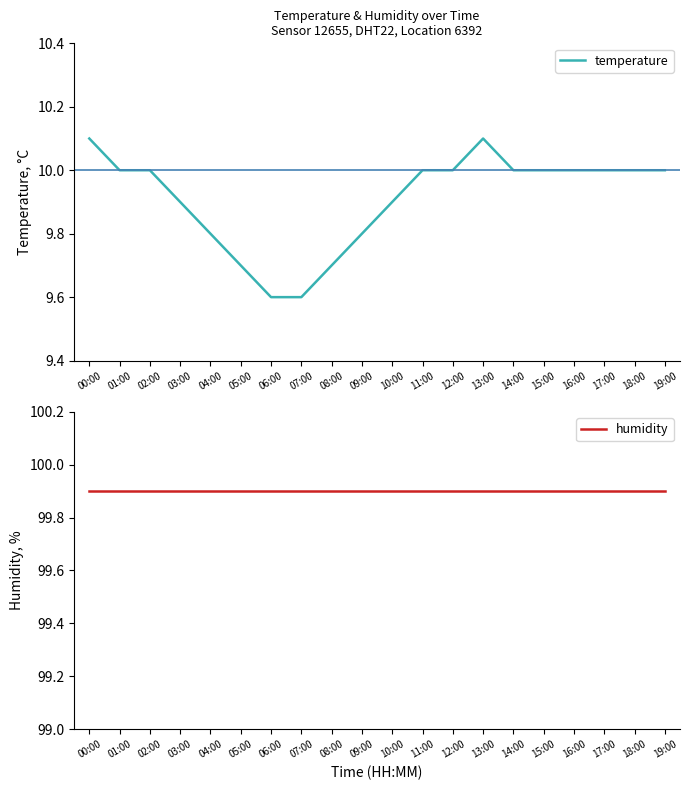

What is the average value of the temperature series?

9.9